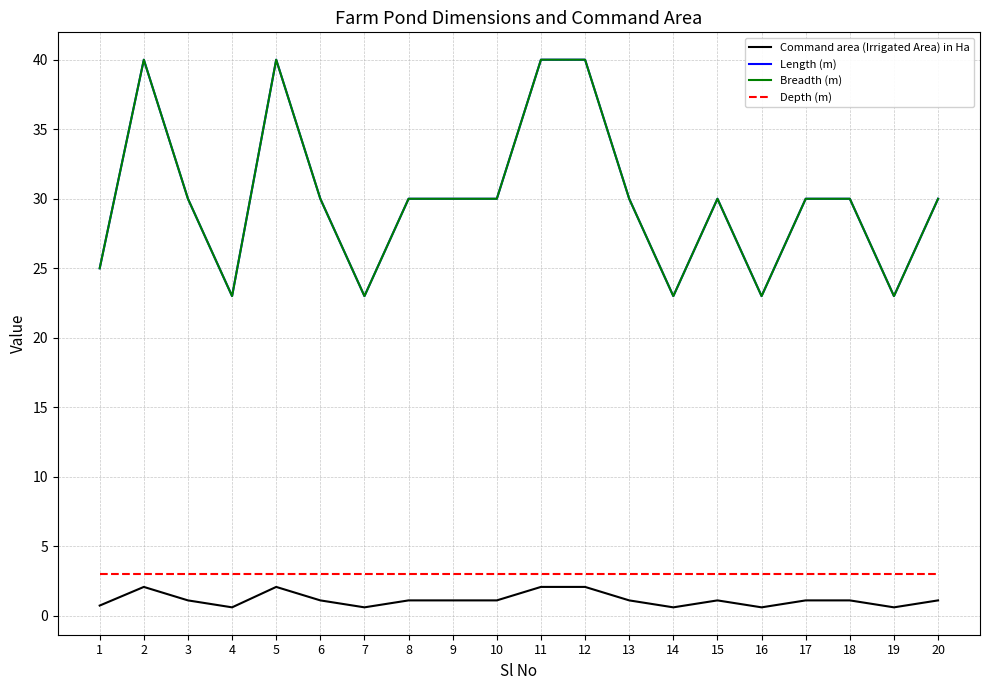

Between 1 and 17, which series saw the biggest shift?

Length (m)